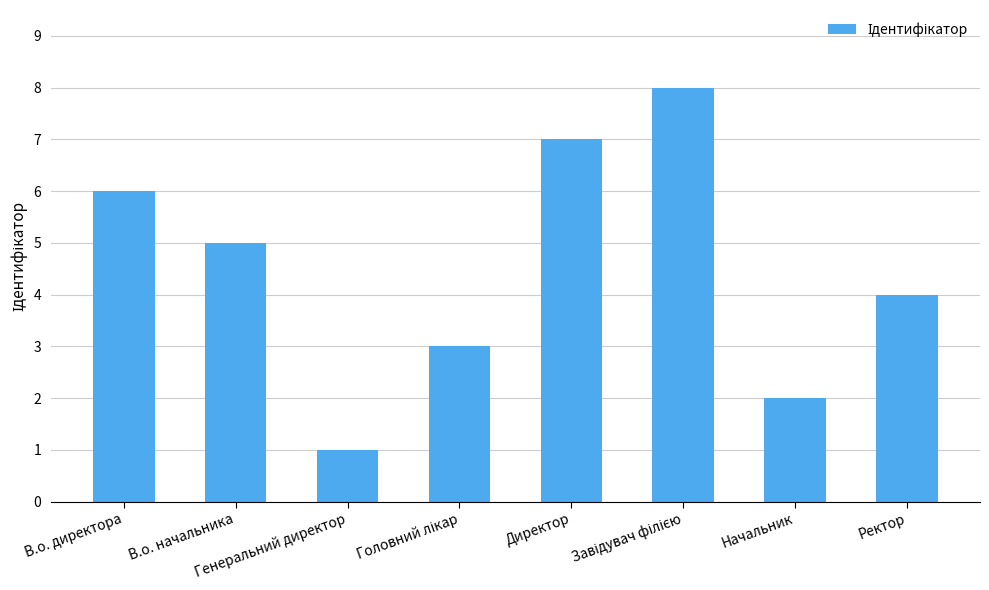

What is the difference between the maximum and minimum values?

7